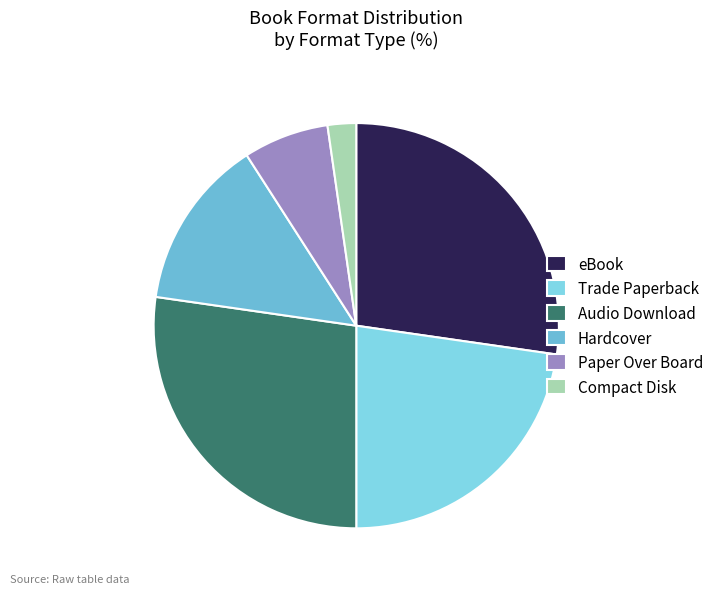

What is the largest slice in the pie chart?

eBook